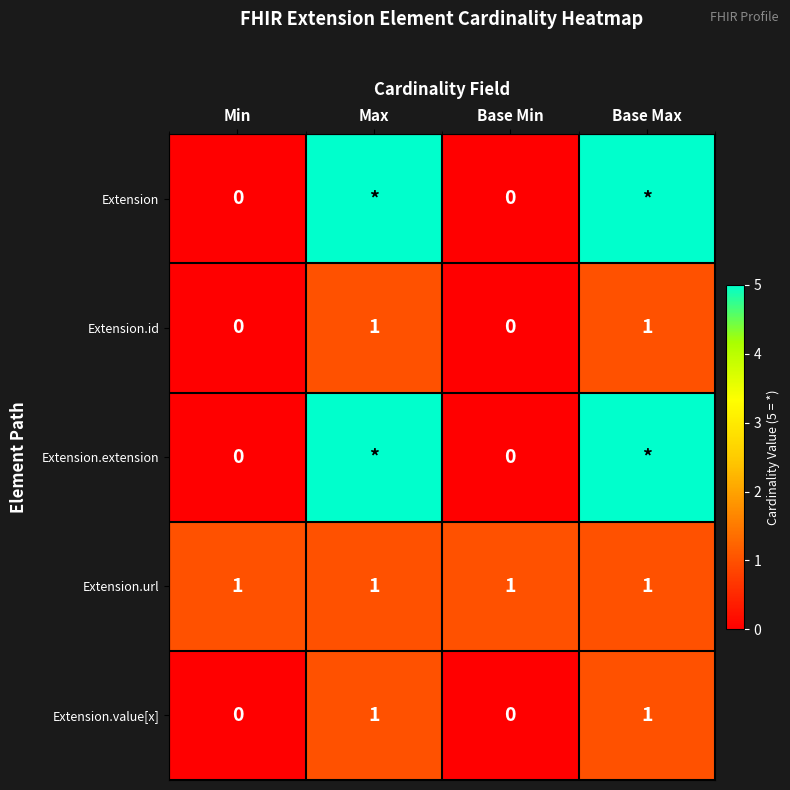

How many values in Extension.value[x] are above zero?

2